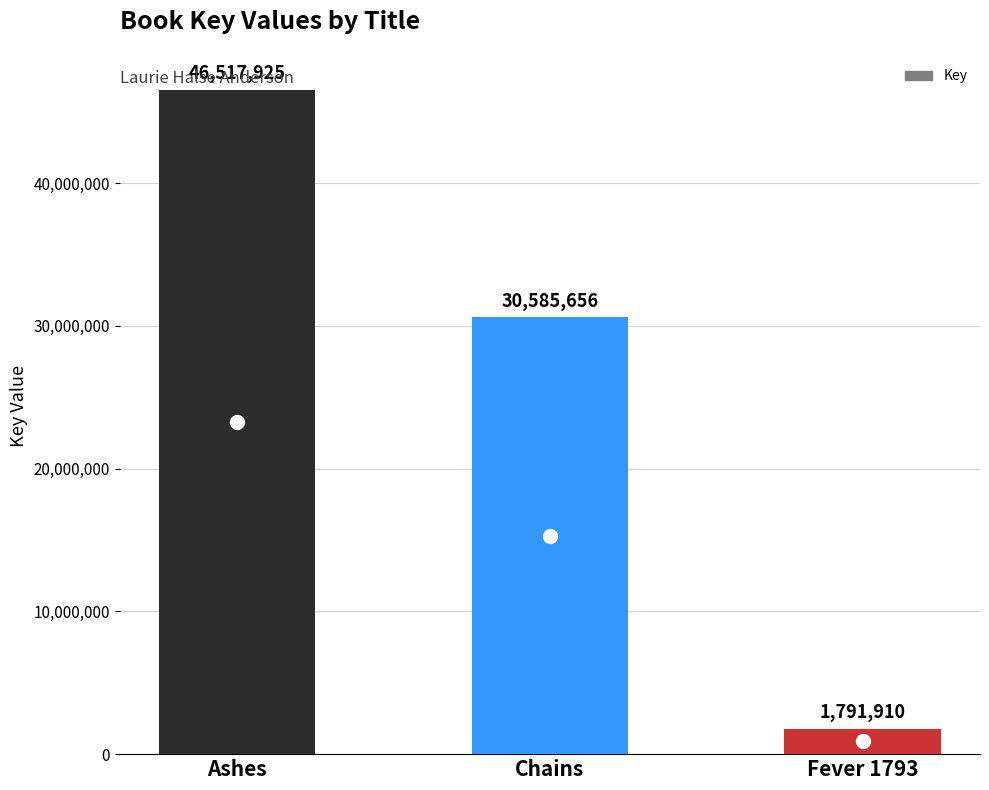

At which label does the data first exceed 30585656?

Ashes